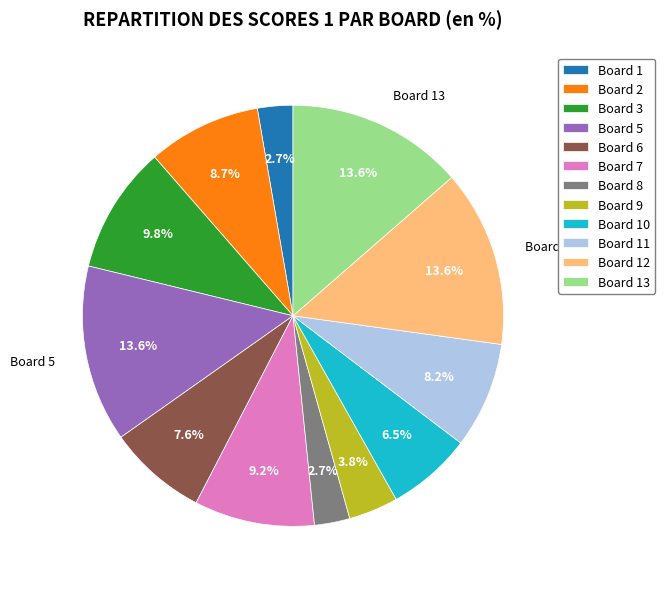

Is Board 13 the majority of the pie?

No